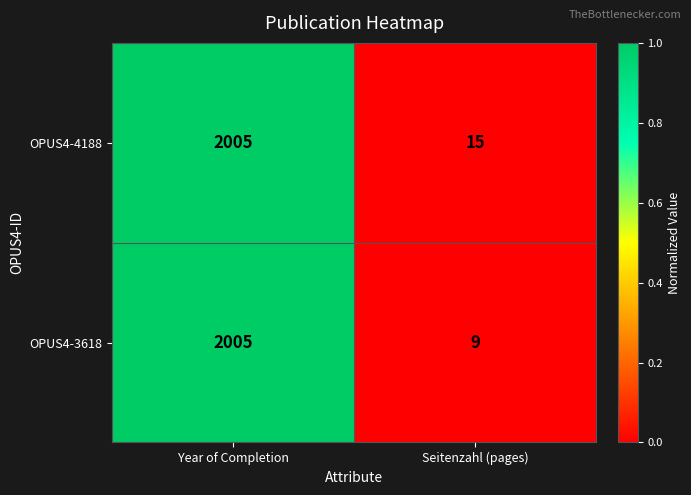

Is it true that OPUS4-3618 equals 4 at Seitenzahl (pages)?

False